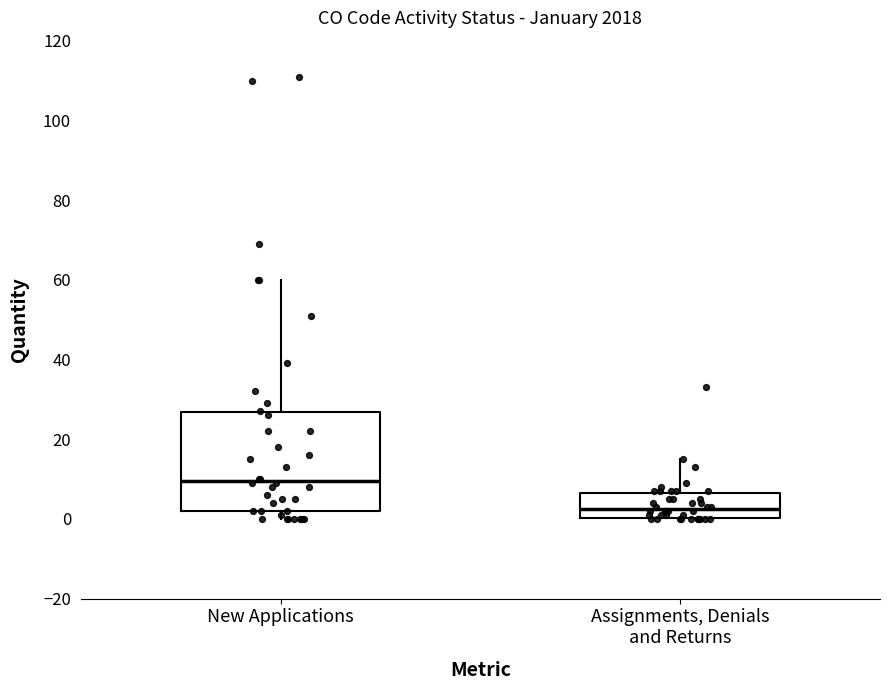

Reading left to right, transcribe this box plot: for each box, give where its median line is, the range the box spans, and where its two whiskers end, as read against the y-axis. The values are not printed on the chart, so give them approximately, as read against the axis.

New Applications: median 10, box 2 to 26, whiskers 0 to 60
Assignments, Denials and Returns: median 2, box 0 to 6, whiskers 0 to 16